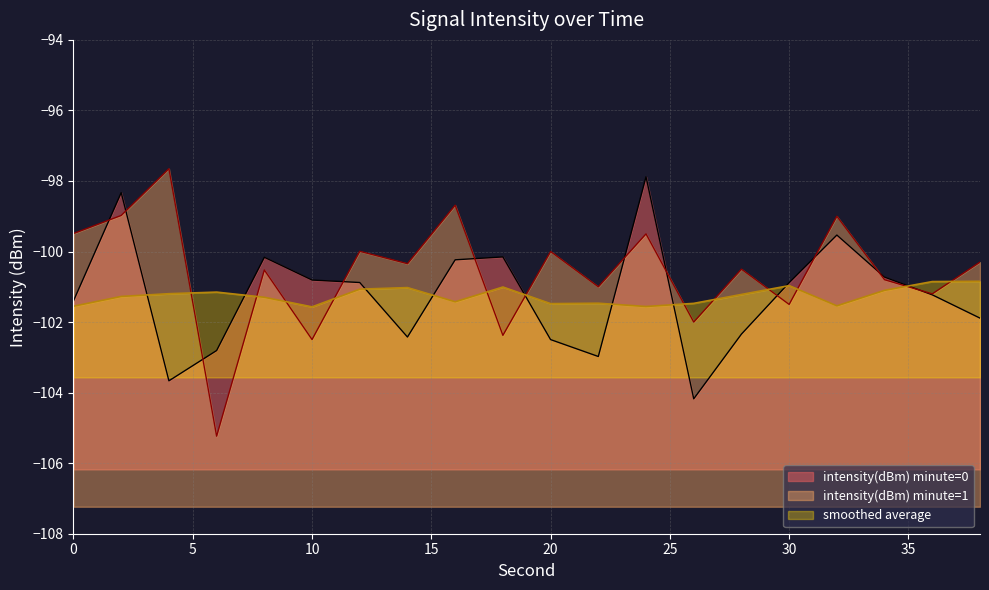

List the labels in order of value, largest first.

24, 2, 32, 18, 8, 16, 34, 10, 12, 30, 36, 0, 38, 28, 14, 20, 6, 22, 4, 26